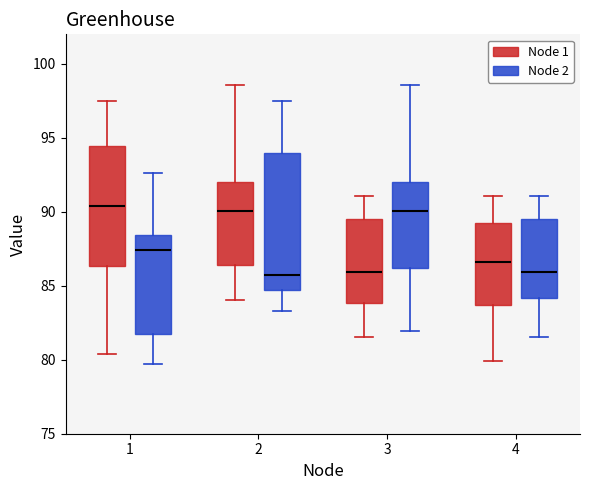

Reading left to right, read every box against the y-axis: the position of its median line, the range the box covers, and the ends of its whiskers. The values are not printed on the chart, so give them approximately, as read against the axis.

1 (Node 1): median 90.5, box 86.5 to 94.5, whiskers 80.5 to 97.5
1 (Node 2): median 87.5, box 81.5 to 88.5, whiskers 79.5 to 92.5
2 (Node 1): median 90.0, box 86.5 to 92.0, whiskers 84.0 to 98.5
2 (Node 2): median 85.5, box 84.5 to 94.0, whiskers 83.5 to 97.5
3 (Node 1): median 86.0, box 84.0 to 89.5, whiskers 81.5 to 91.0
3 (Node 2): median 90.0, box 86.0 to 92.0, whiskers 82.0 to 98.5
4 (Node 1): median 86.5, box 83.5 to 89.5, whiskers 80.0 to 91.0
4 (Node 2): median 86.0, box 84.0 to 89.5, whiskers 81.5 to 91.0